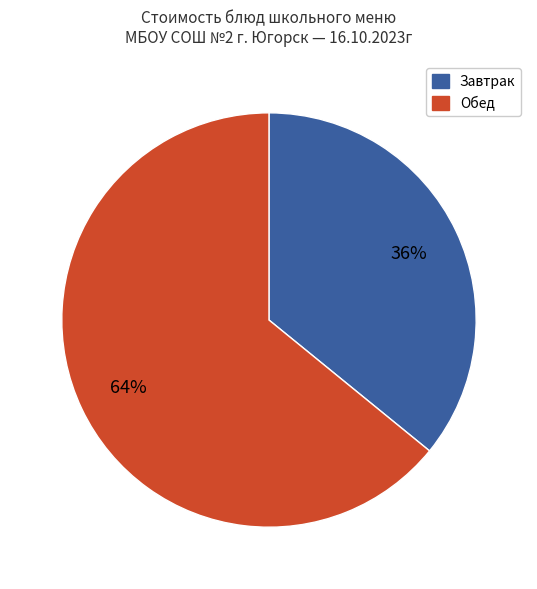

To the nearest percent, what is the combined percentage of Обед and Завтрак?

100%